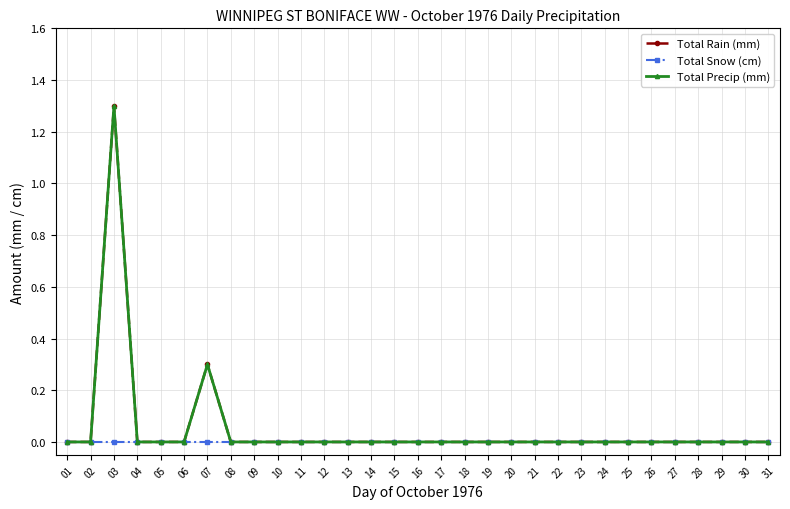

Does the chart have visible grid lines?

Yes